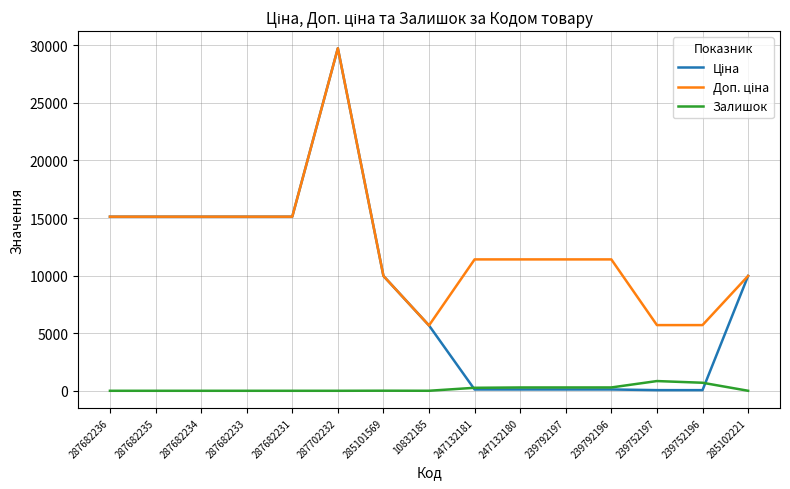

Which label corresponds to the largest value in the chart?

287702232